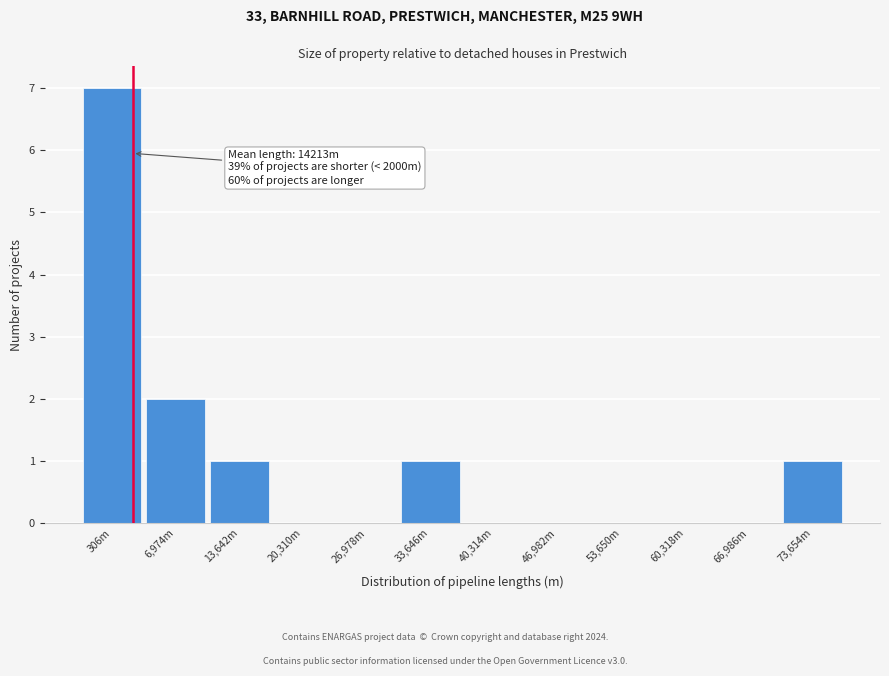

Reading left to right, extract all data points from this chart.

306m=7	6,974m=2	13,642m=1	20,310m=0	26,978m=0	33,646m=1	40,314m=0	46,982m=0	53,650m=0	60,318m=0	66,986m=0	73,654m=1